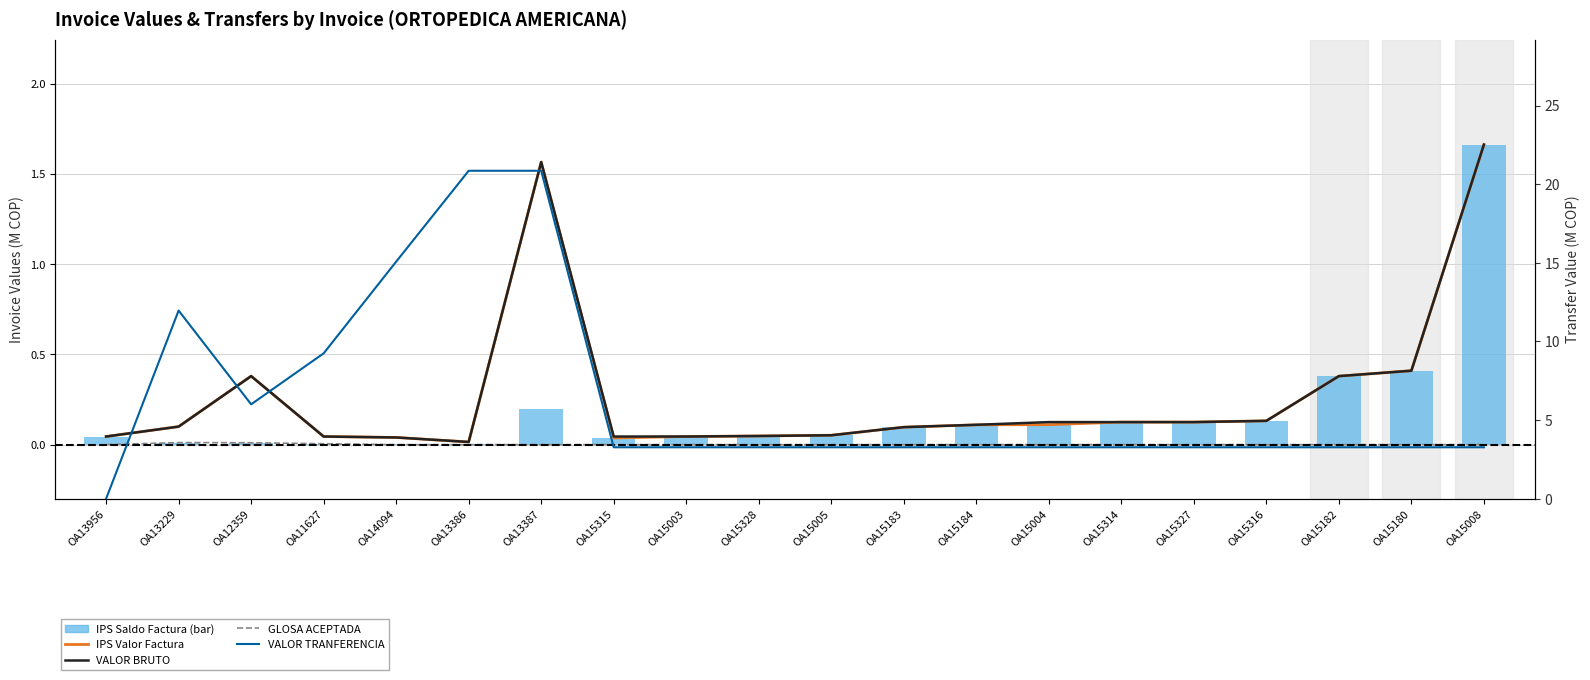

Between OA13387 and OA15003, which is larger?

OA13387